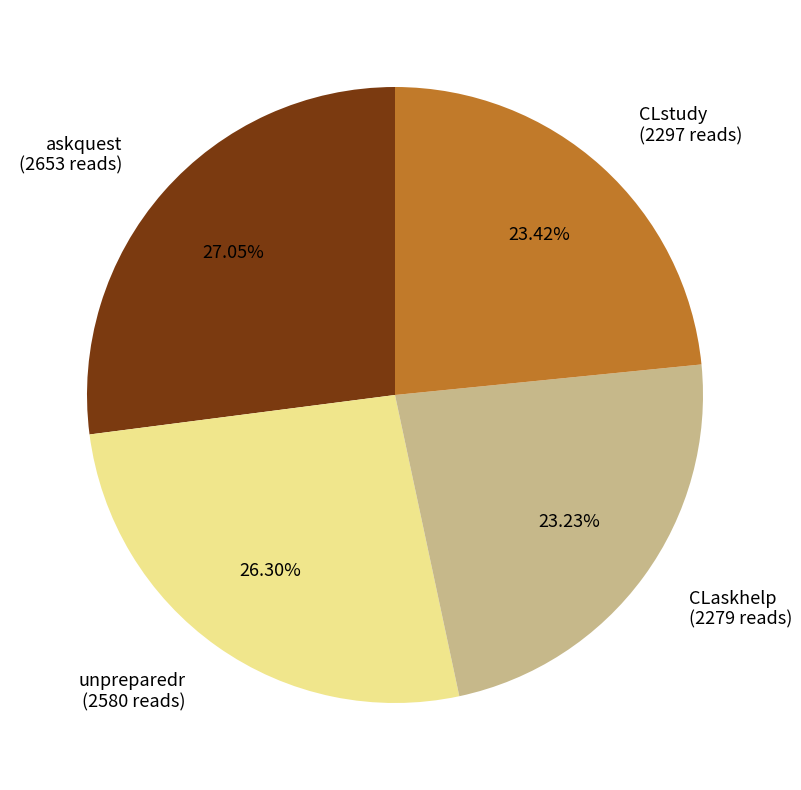

Approximately how many times larger is the value at unpreparedr (2580 reads) compared to askquest (2653 reads)?

1.0